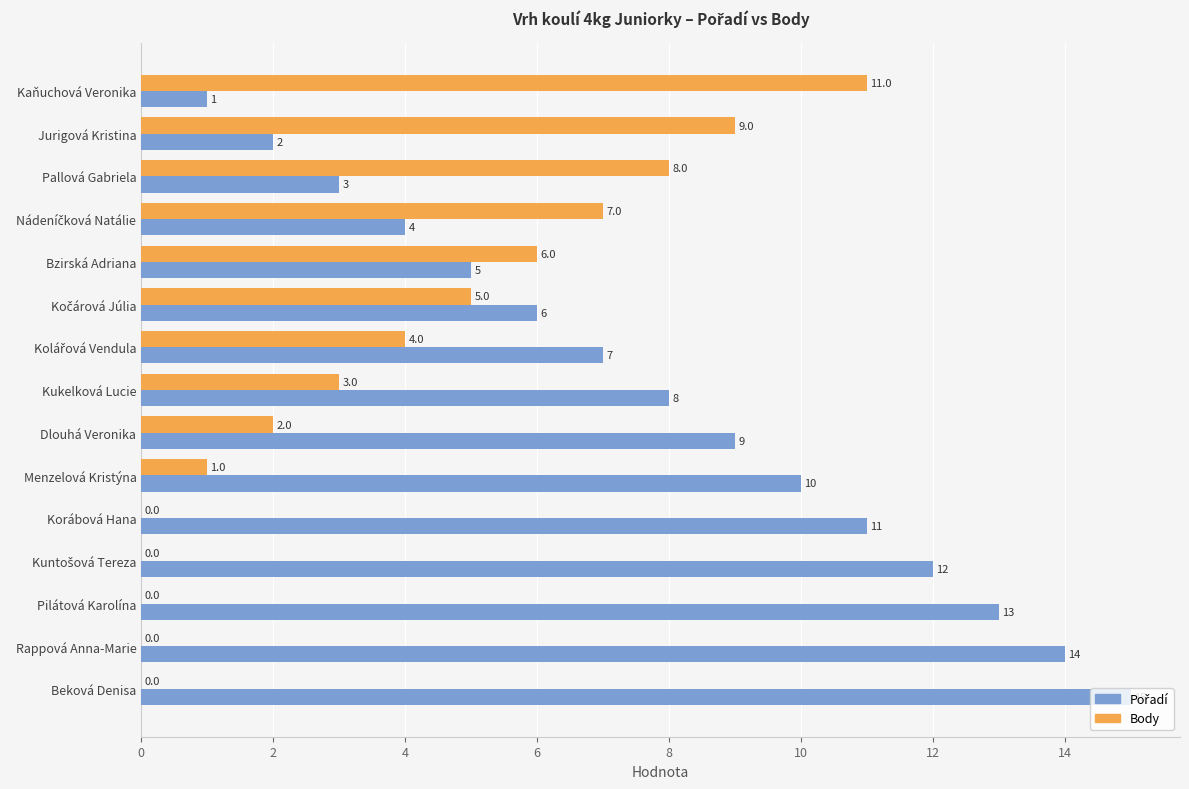

True or false: Body has a value of 19 at Kaňuchová Veronika.

False